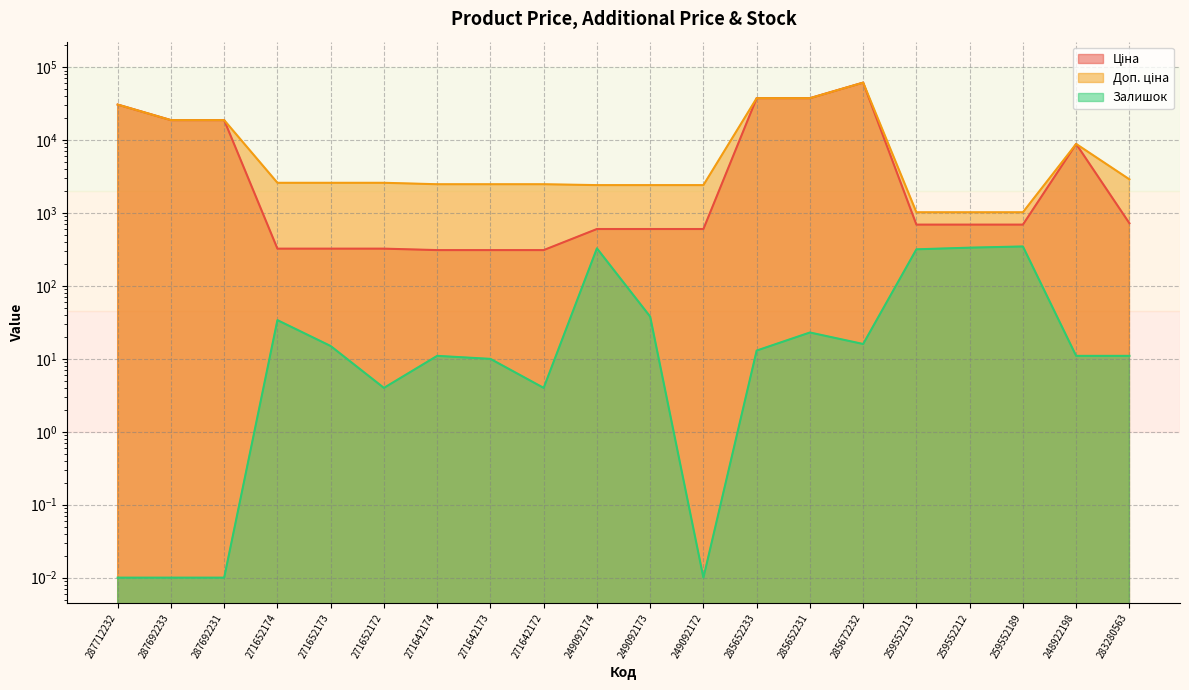

What are all the series names shown in the legend?

Ціна, Доп. ціна, Залишок